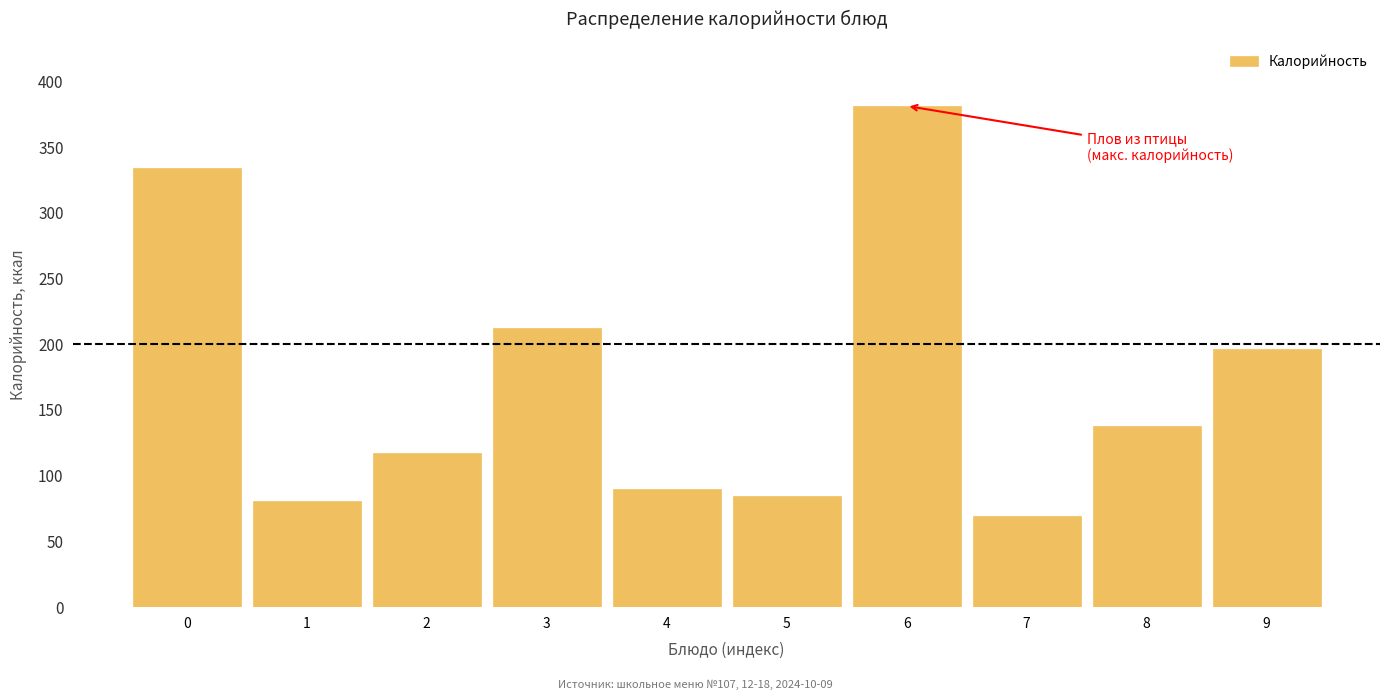

True or false: the data shows 344.2 at 9.

False